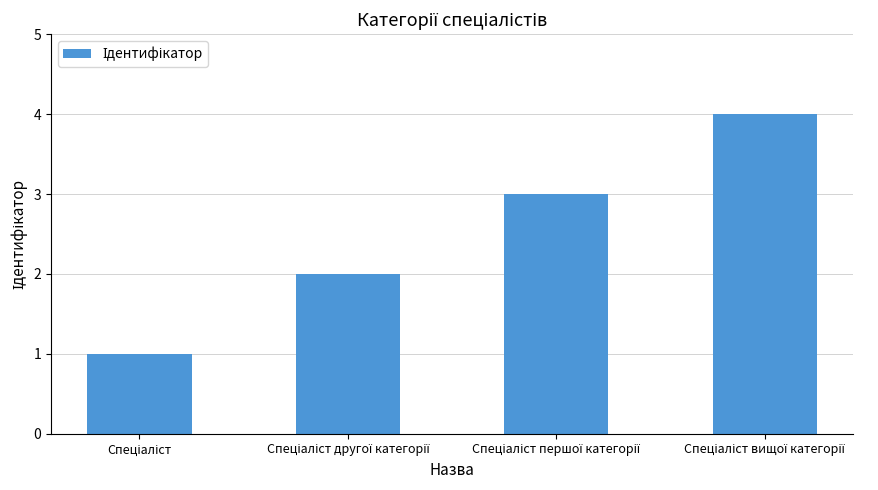

What is the sum of all values?

10